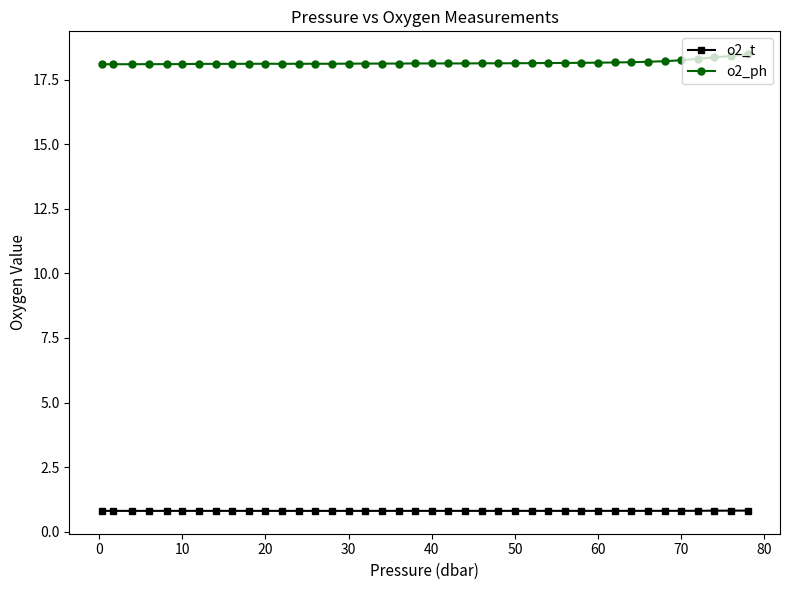

True or false: o2_ph has more than 0 interior local peaks.

True